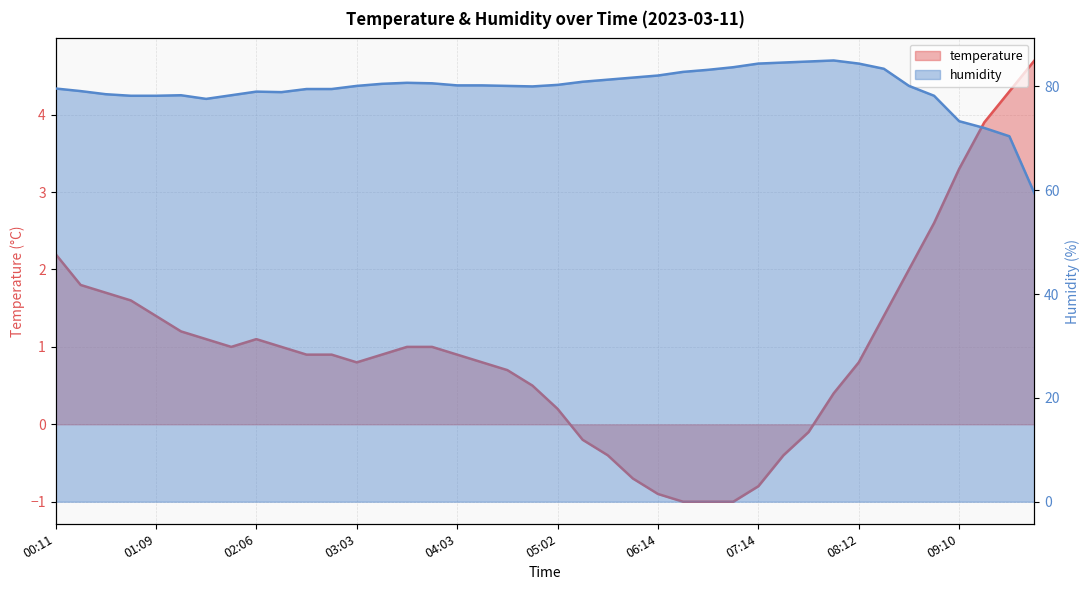

How many distinct data groups are displayed?

2